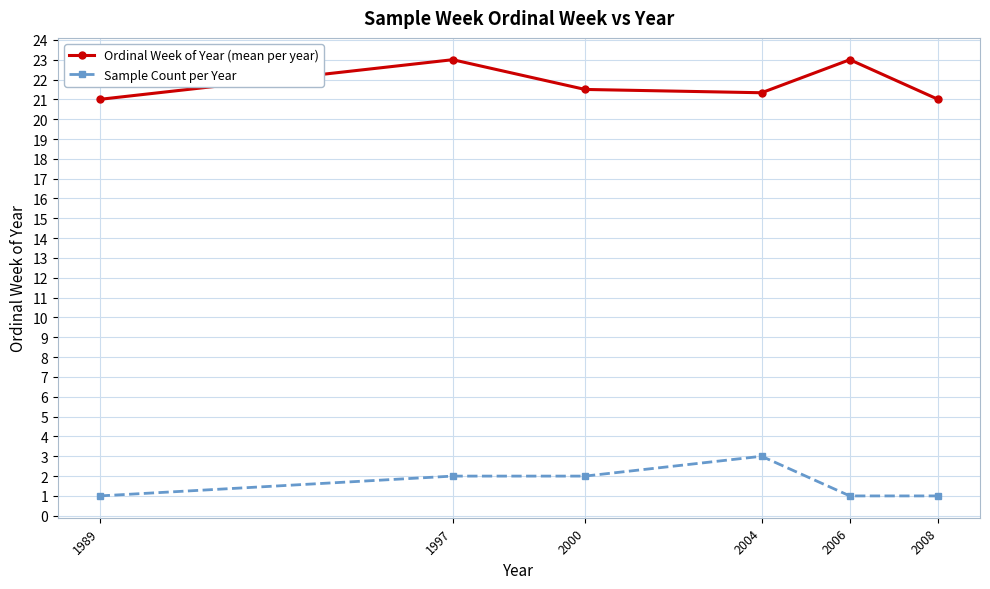

In Ordinal Week of Year (mean per year), how many points are lower than both neighbors (excluding endpoints)?

1